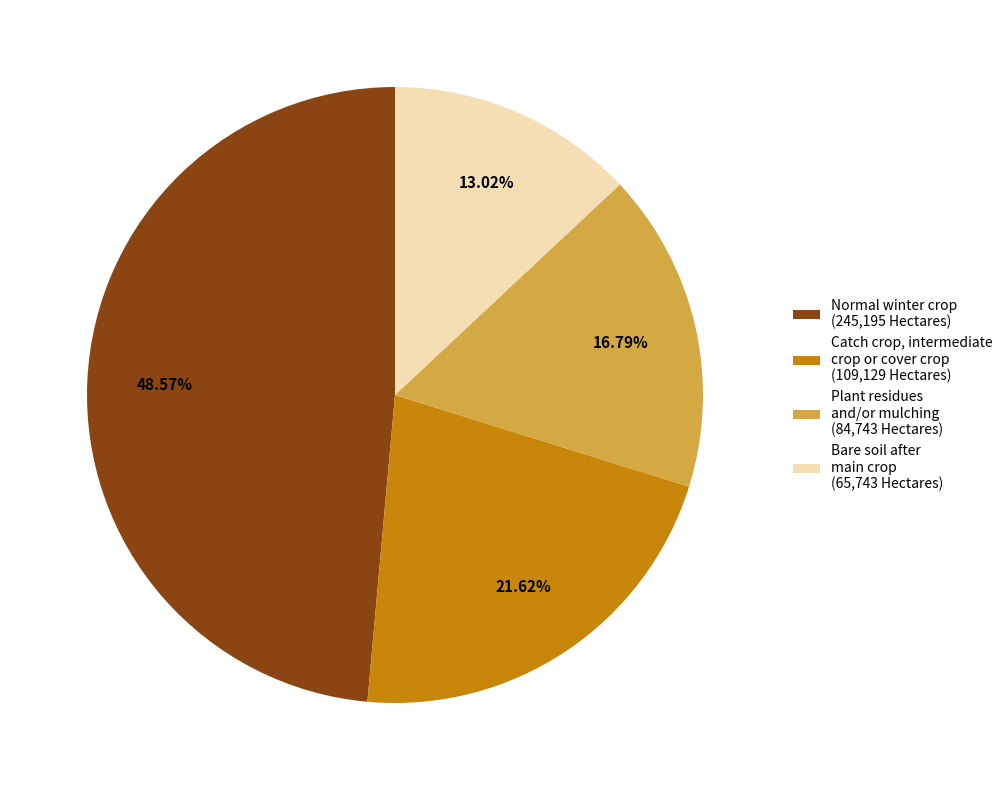

Is there any slice that represents more than half of the pie?

No